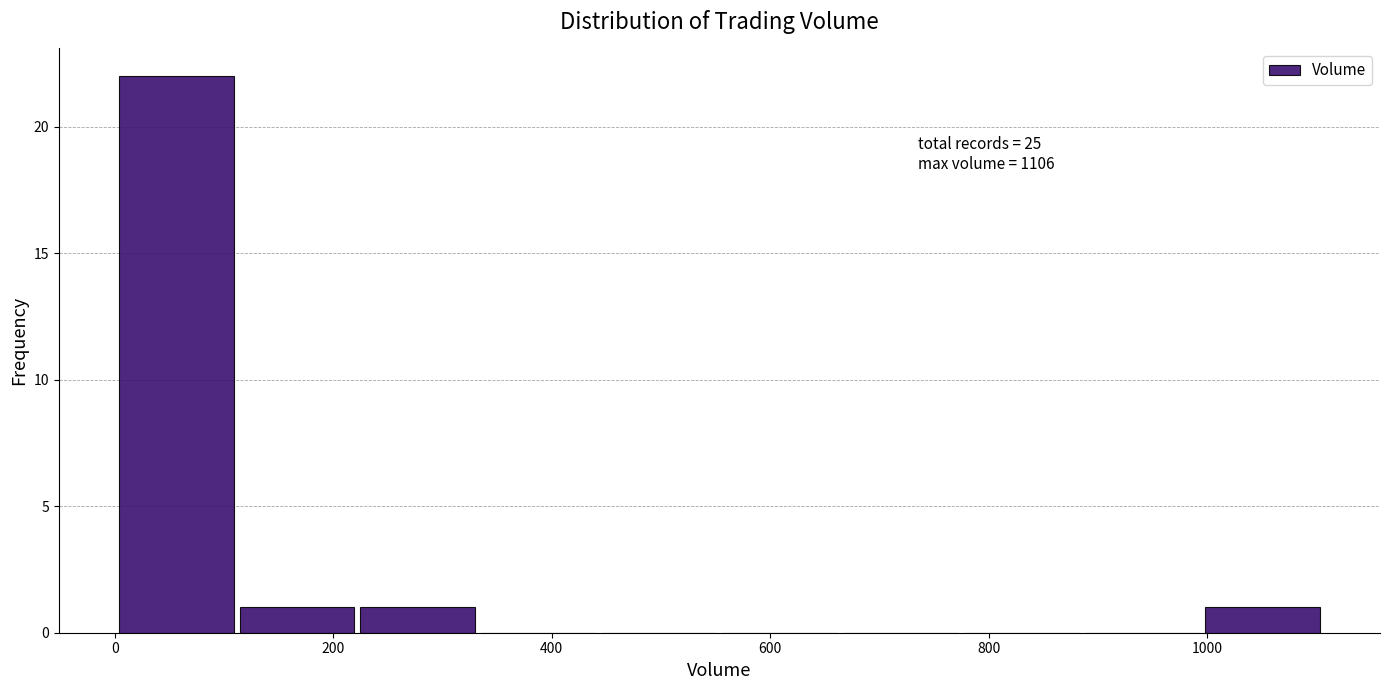

Over which range of the x-axis is the bar tallest?

0 to 120